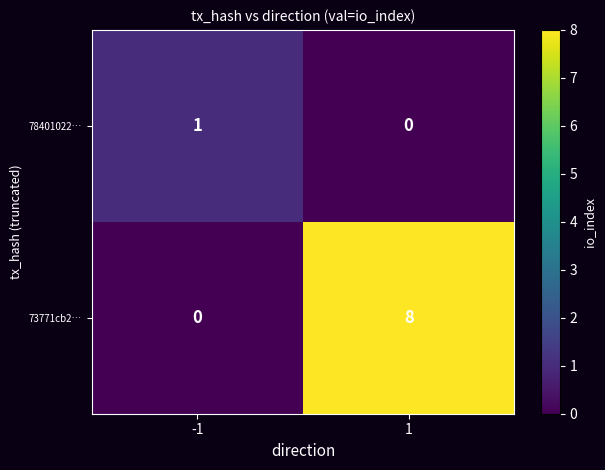

Which series has the largest total across all categories?

73771cb2…